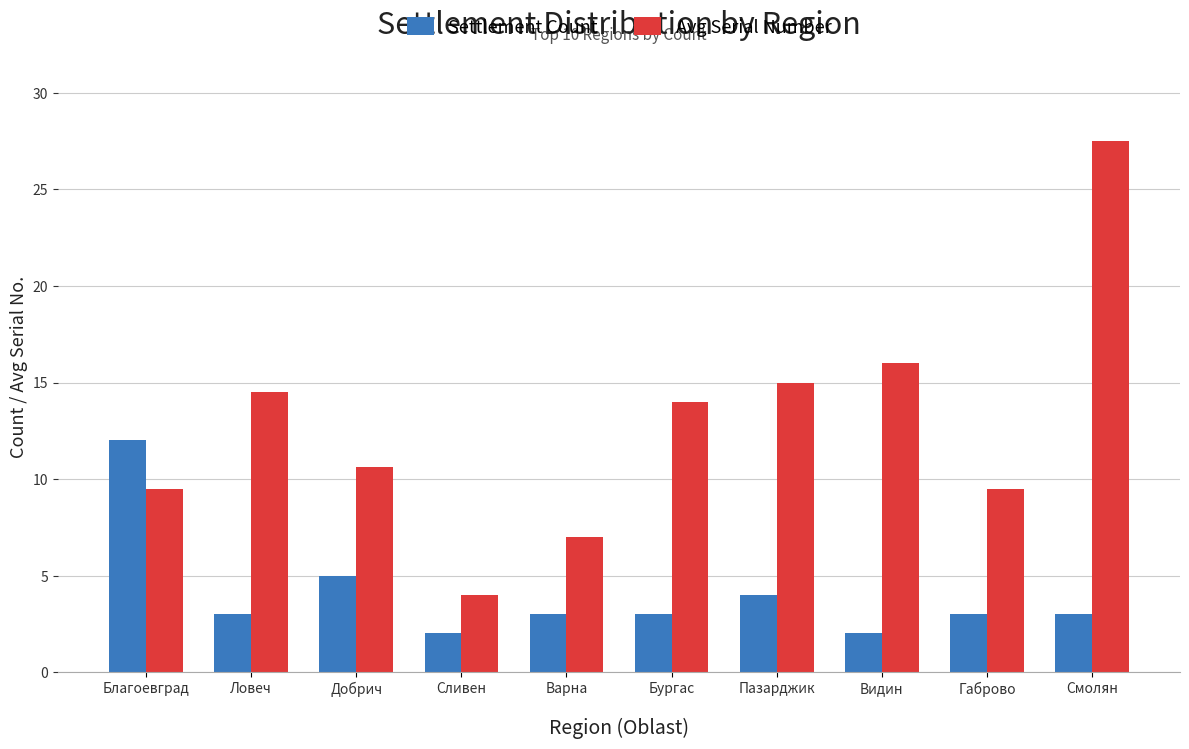

Is it true that Settlement Count equals 3.0 at Габрово?

True